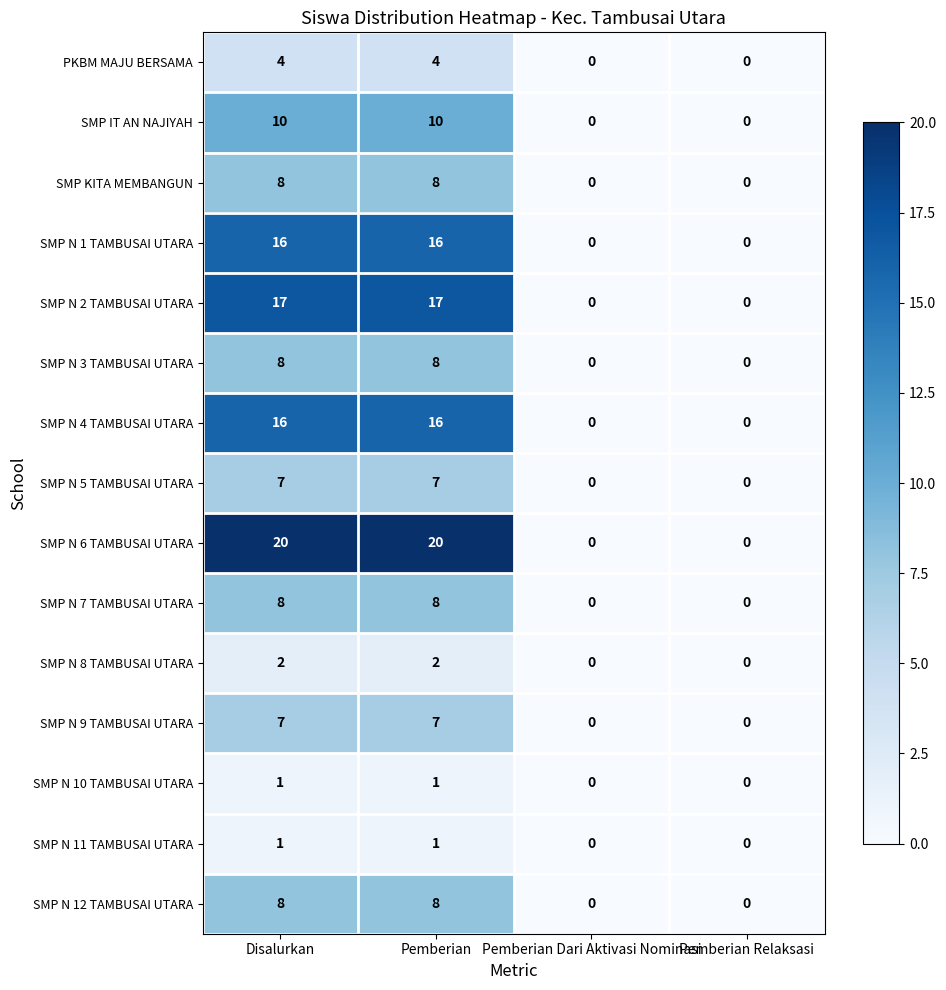

Which series has the largest total across all categories?

SMP N 6 TAMBUSAI UTARA